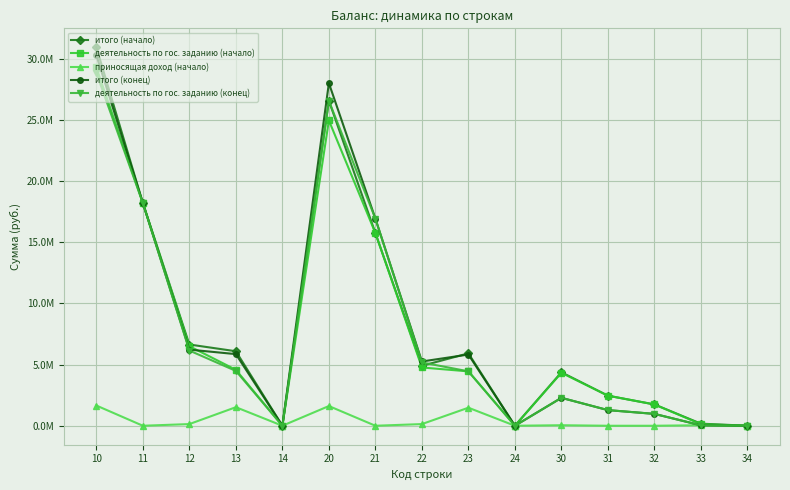

What is the value of the деятельность по гос. заданию (конец) point at the 9th from the left?

4448868.0